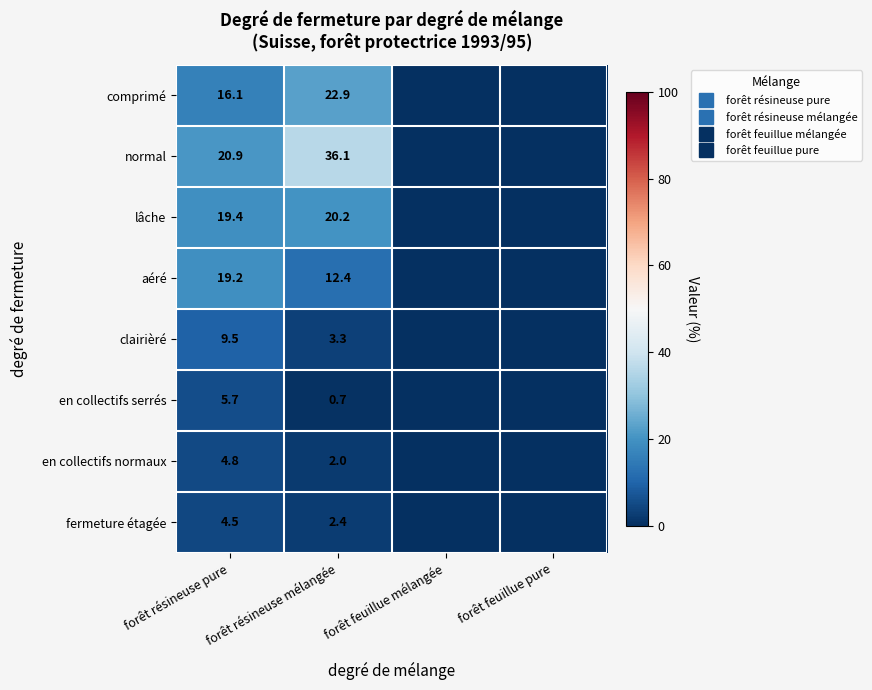

What is the difference between the clairièré values at forêt feuillue pure and forêt résineuse pure?

9.5